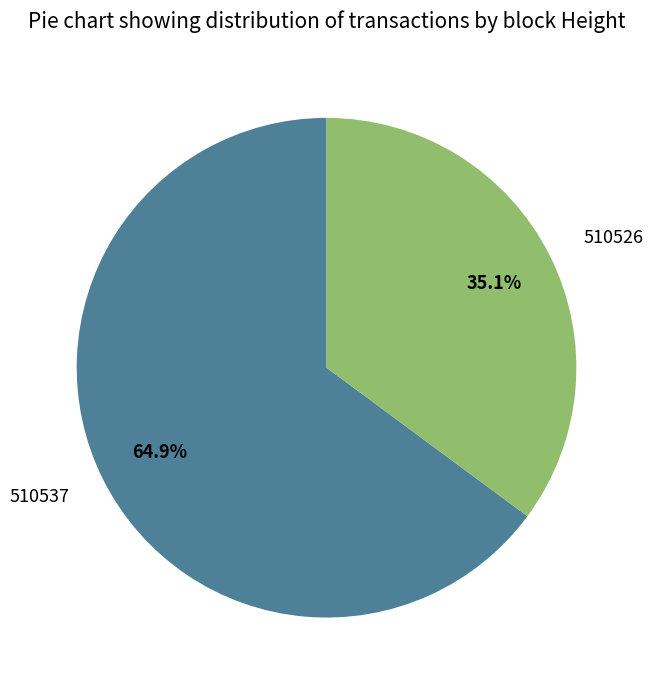

What percentage is the 510537 slice, to the nearest percent?

65%